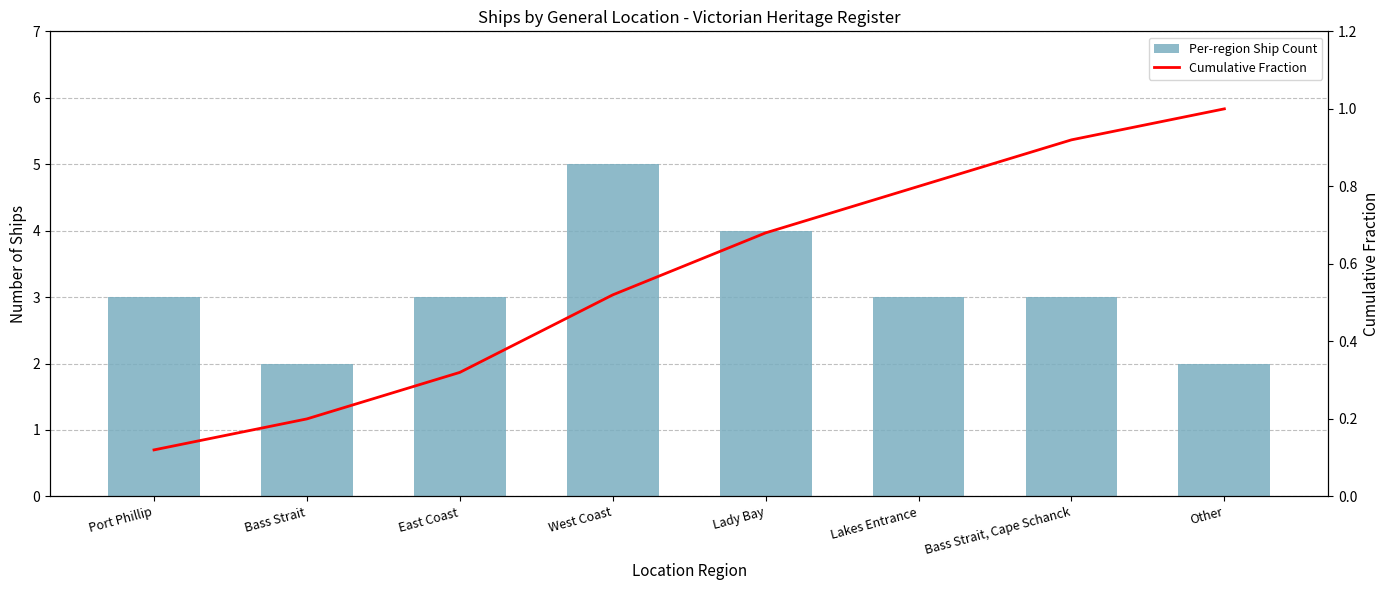

Rank the series at Lakes Entrance from lowest to highest value.

Cumulative Fraction, Per-region Ship Count